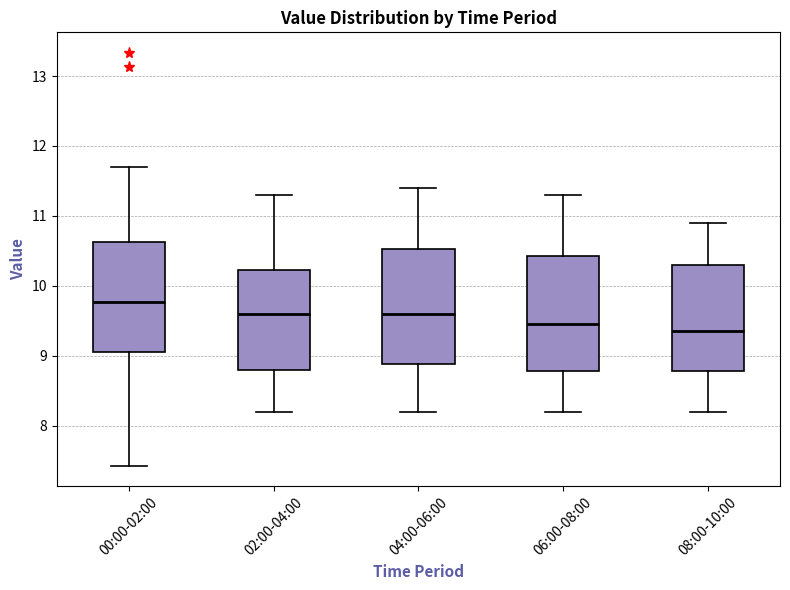

Reading left to right, transcribe this box plot: for each box, give where its median line is, the range the box spans, and where its two whiskers end, as read against the y-axis. The values are not printed on the chart, so give them approximately, as read against the axis.

00:00-02:00: median 9.8, box 9.1 to 10.6, whiskers 7.4 to 11.7
02:00-04:00: median 9.6, box 8.8 to 10.2, whiskers 8.2 to 11.3
04:00-06:00: median 9.6, box 8.9 to 10.5, whiskers 8.2 to 11.4
06:00-08:00: median 9.5, box 8.8 to 10.4, whiskers 8.2 to 11.3
08:00-10:00: median 9.4, box 8.8 to 10.3, whiskers 8.2 to 10.9